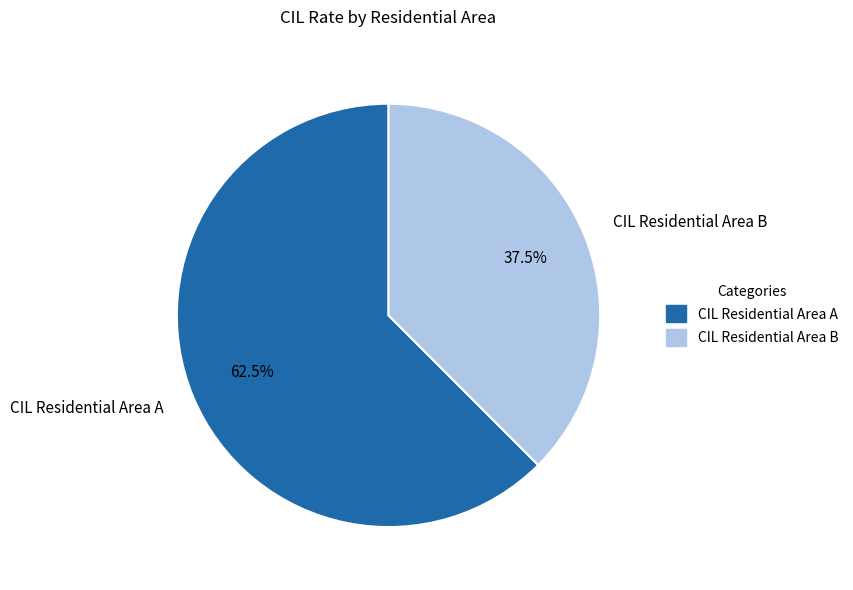

To the nearest percent, what is the combined percentage of CIL Residential Area B and CIL Residential Area A?

100%